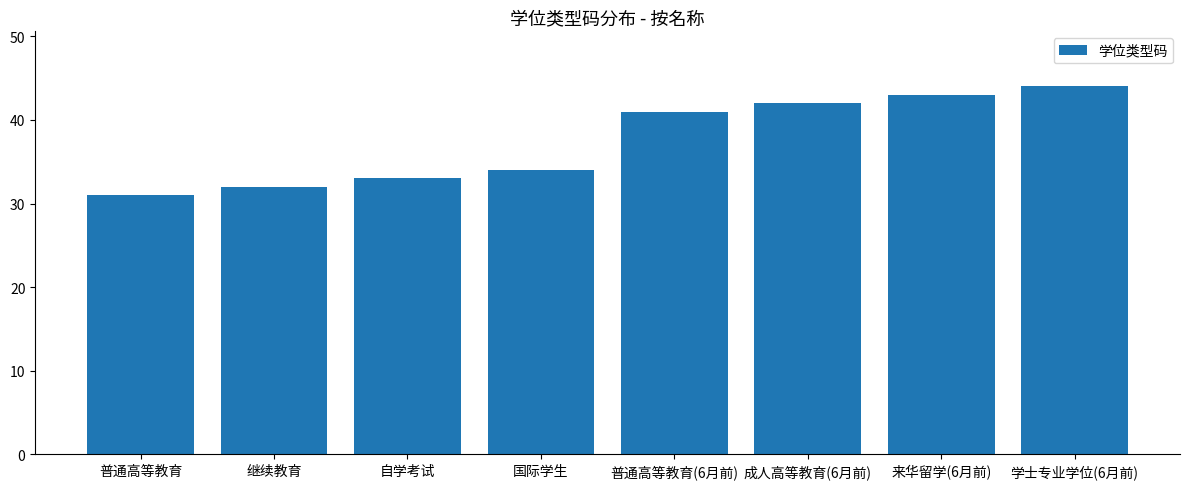

How many bars are there in total?

8